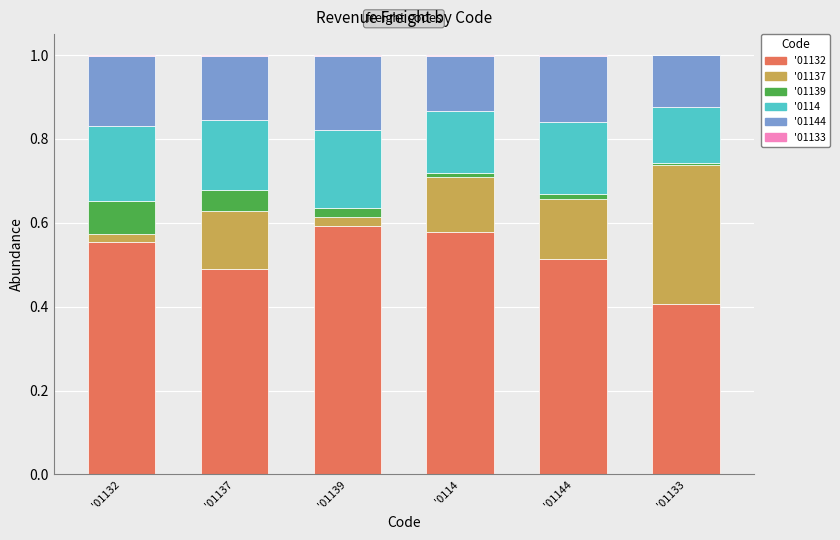

How many data points does each series have?

6